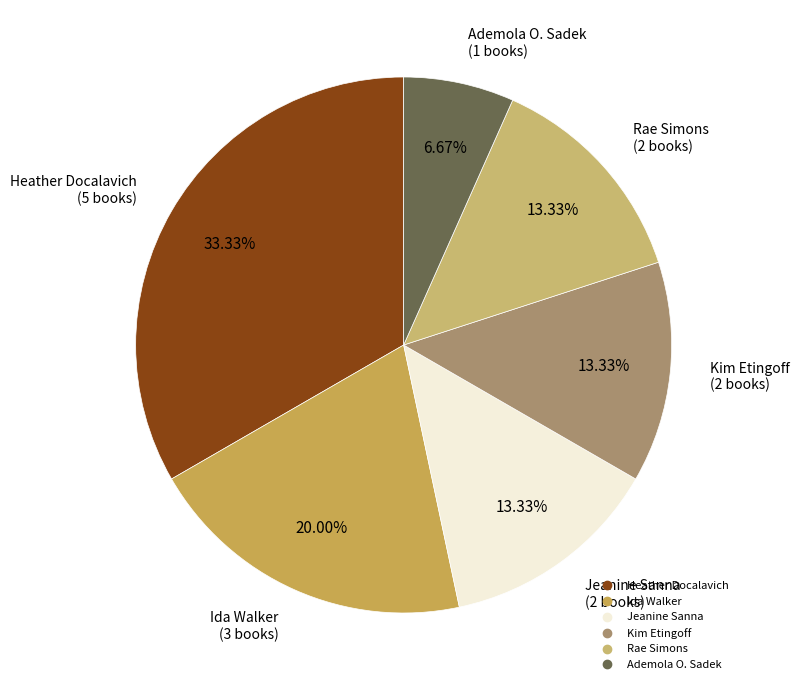

Between Ademola O. Sadek and Kim Etingoff, which is larger?

Kim Etingoff